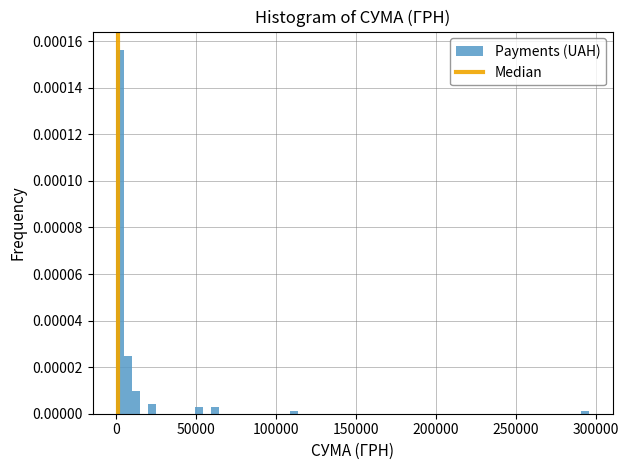

Around what value on the x-axis is the tallest bar? Give the approximate position of its centre, as read against the axis.

0